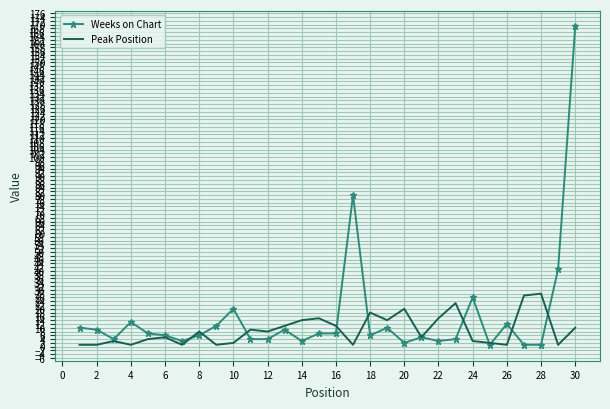

What are all the series names shown in the legend?

Weeks on Chart, Peak Position